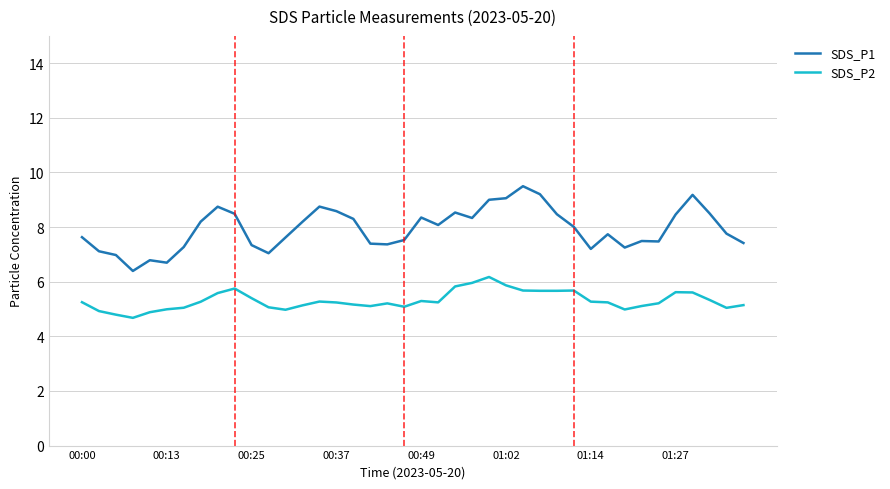

Rank the series by their maximum value, from lowest to highest.

SDS_P2, SDS_P1